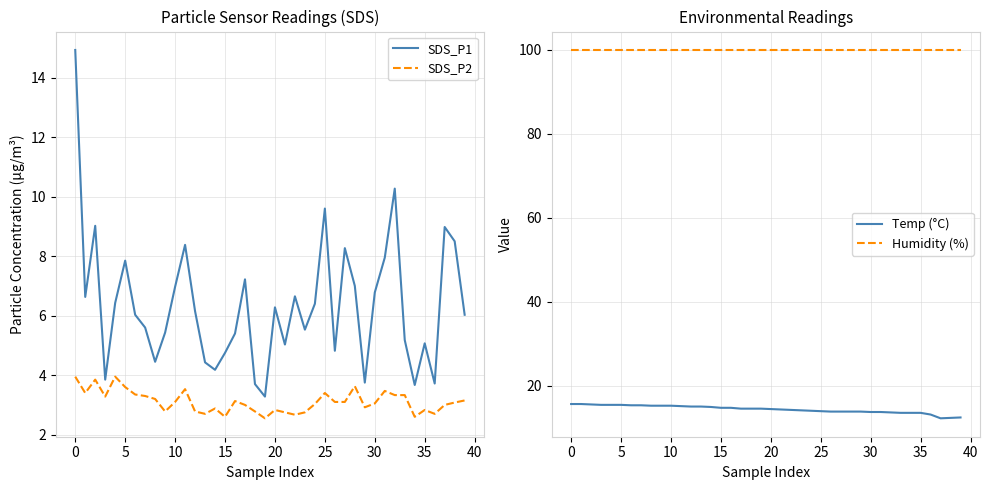

What is the sum of all SDS_P2 values?

124.4